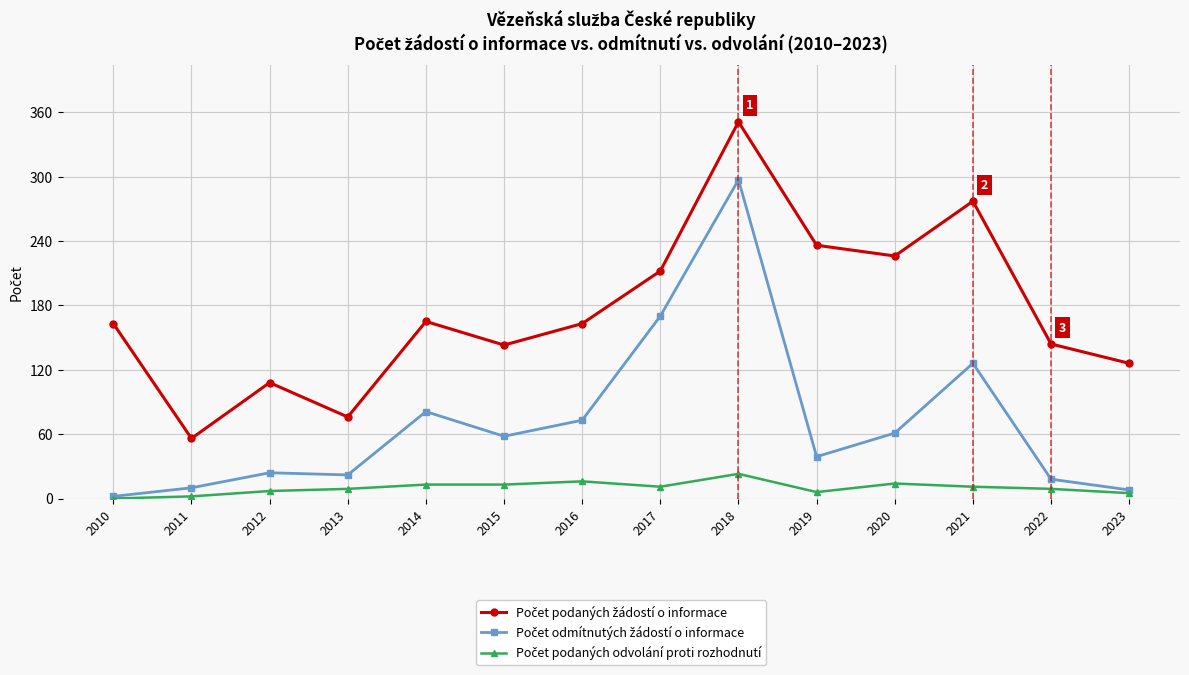

At which category is the sum across all series the highest?

2018